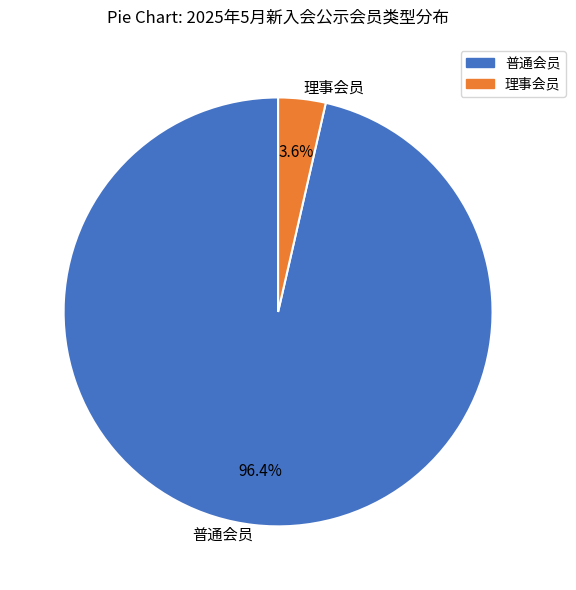

What is the smallest slice in the pie chart?

理事会员